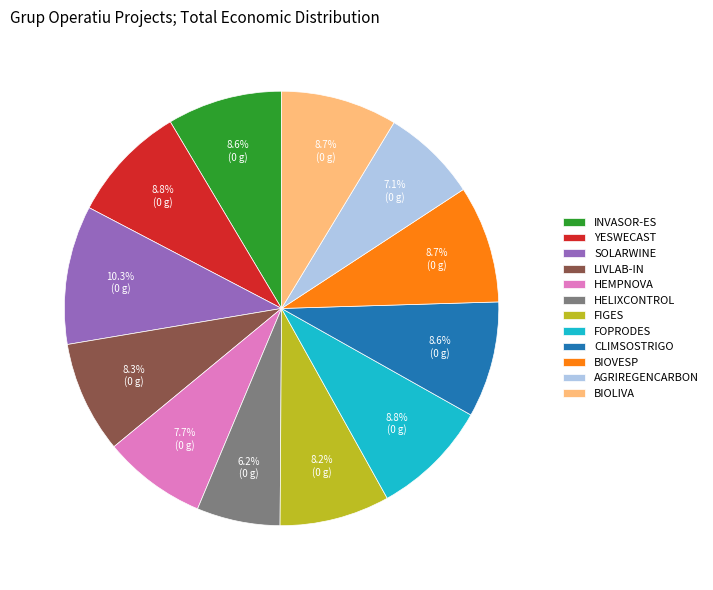

What percentage is NOT represented by HELIXCONTROL?

93.8%